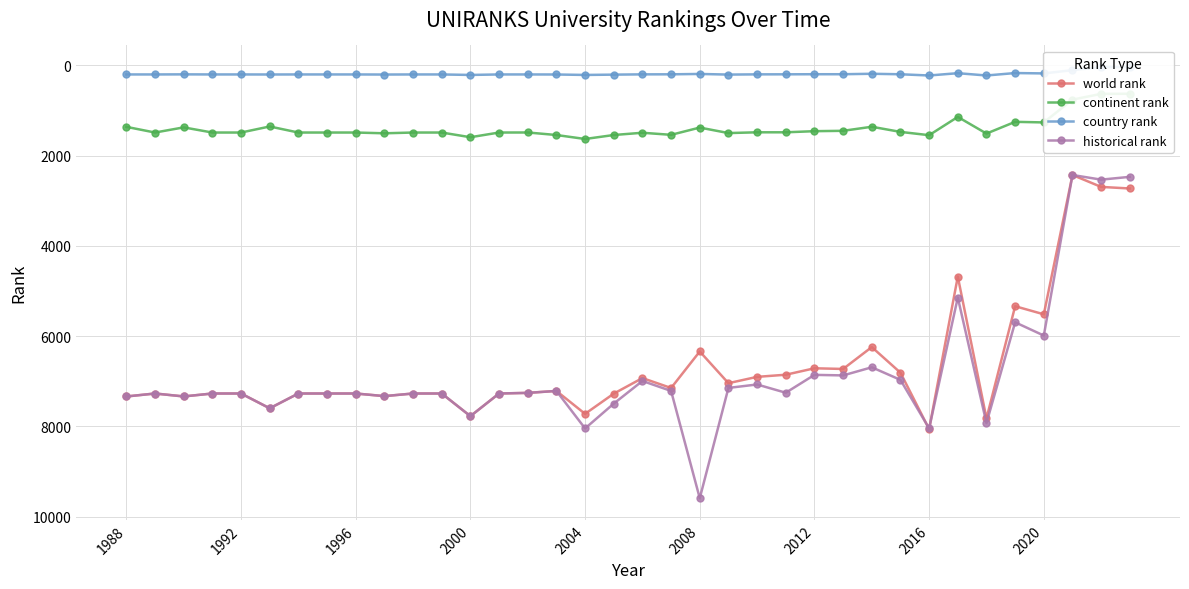

What is the lowest value of the historical rank series?

2429